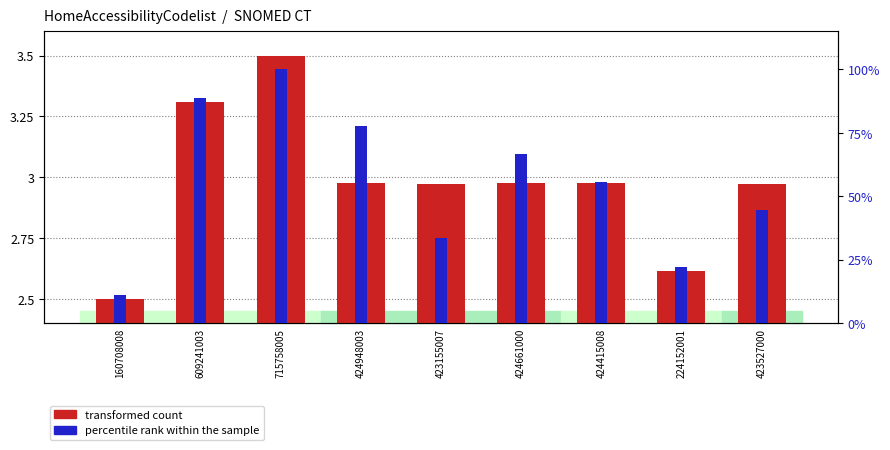

At how many categories does at least one series exceed 47?

5